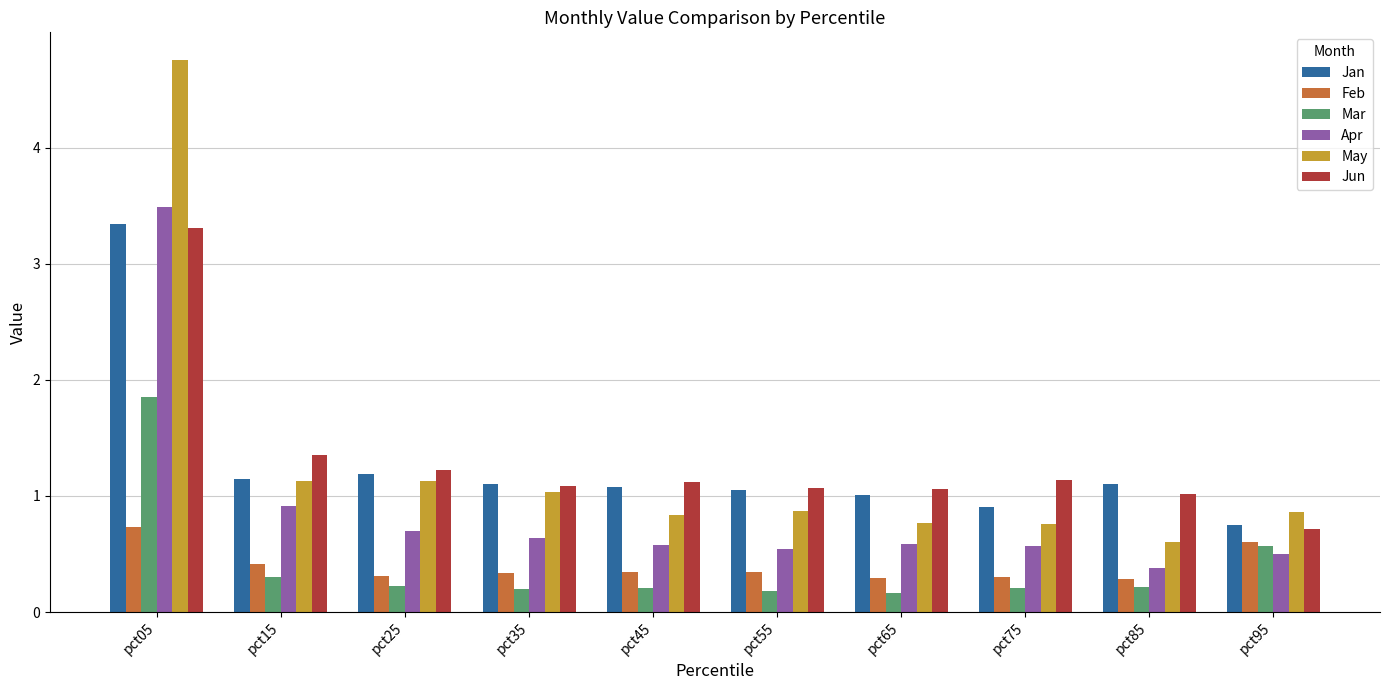

At which category is the sum across all series the highest?

pct05